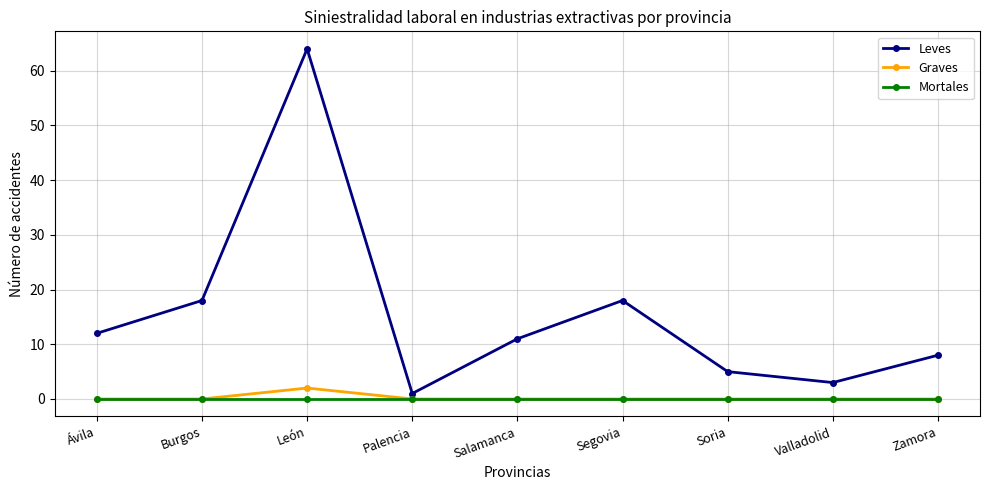

Which series has the largest range (max minus min)?

Leves